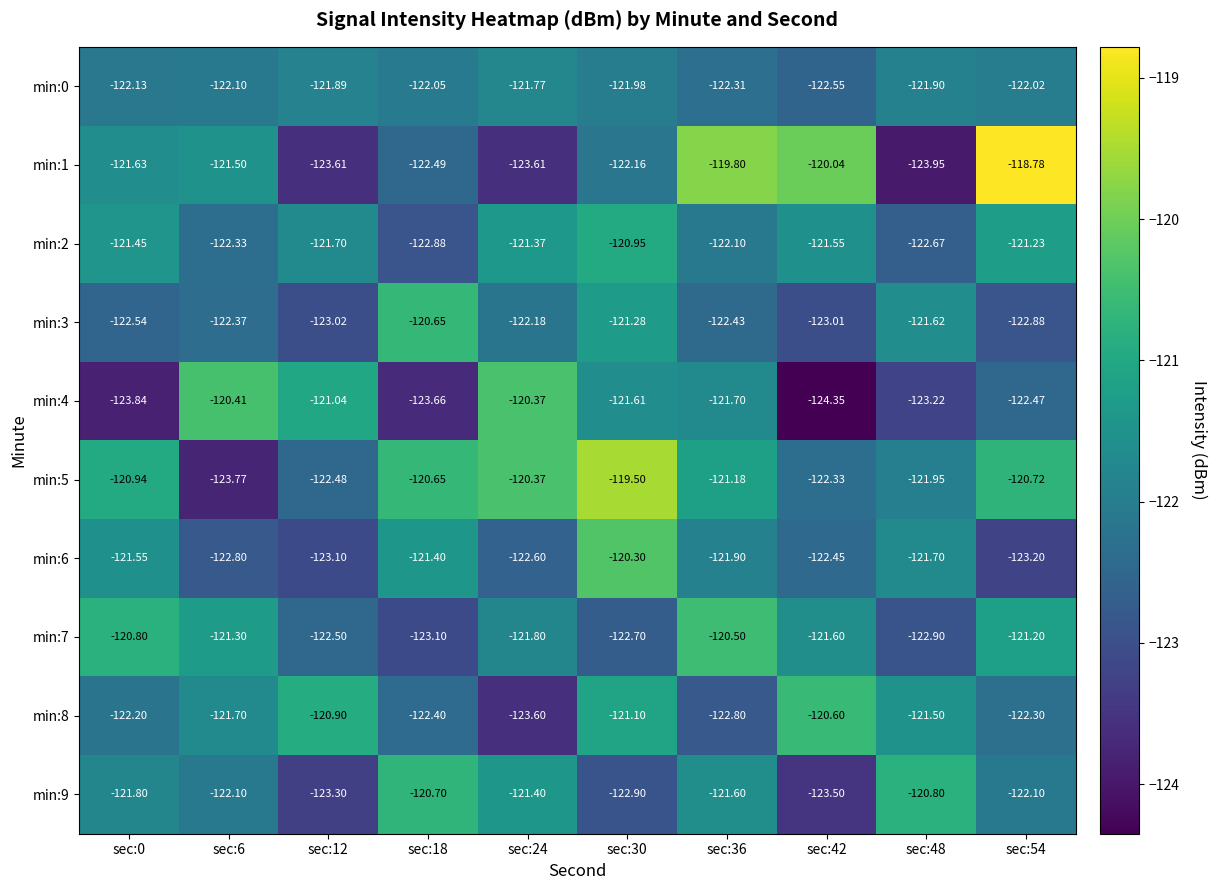

What is the minimum value shown in the chart?

-124.3